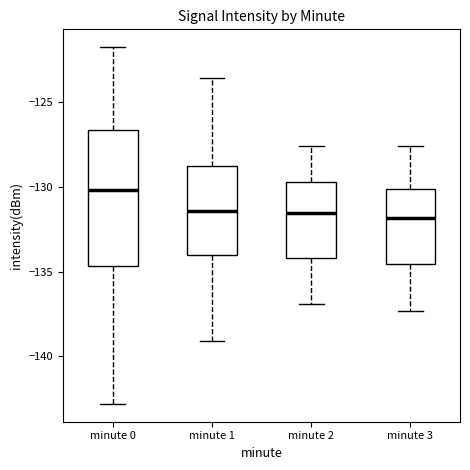

Reading left to right, read every box against the y-axis: the position of its median line, the range the box covers, and the ends of its whiskers. The values are not printed on the chart, so give them approximately, as read against the axis.

minute 0: median -130.0, box -134.5 to -126.5, whiskers -143.0 to -122.0
minute 1: median -131.5, box -134.0 to -128.5, whiskers -139.0 to -123.5
minute 2: median -131.5, box -134.0 to -129.5, whiskers -137.0 to -127.5
minute 3: median -132.0, box -134.5 to -130.0, whiskers -137.5 to -127.5